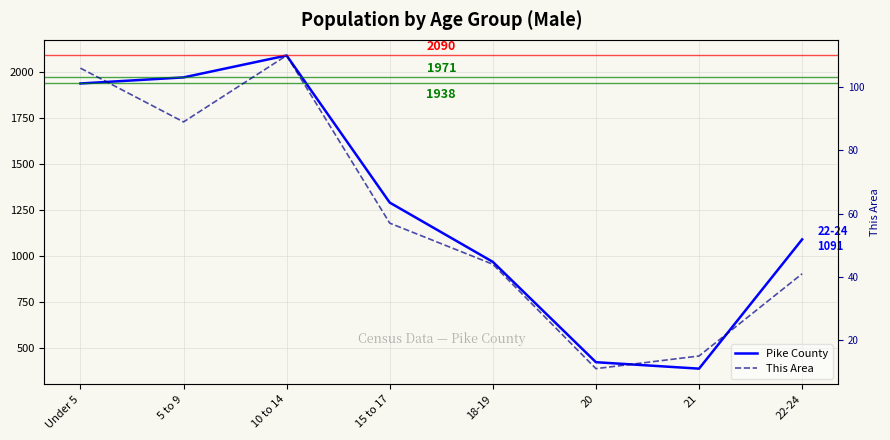

What is the total value across all series at 20?

435